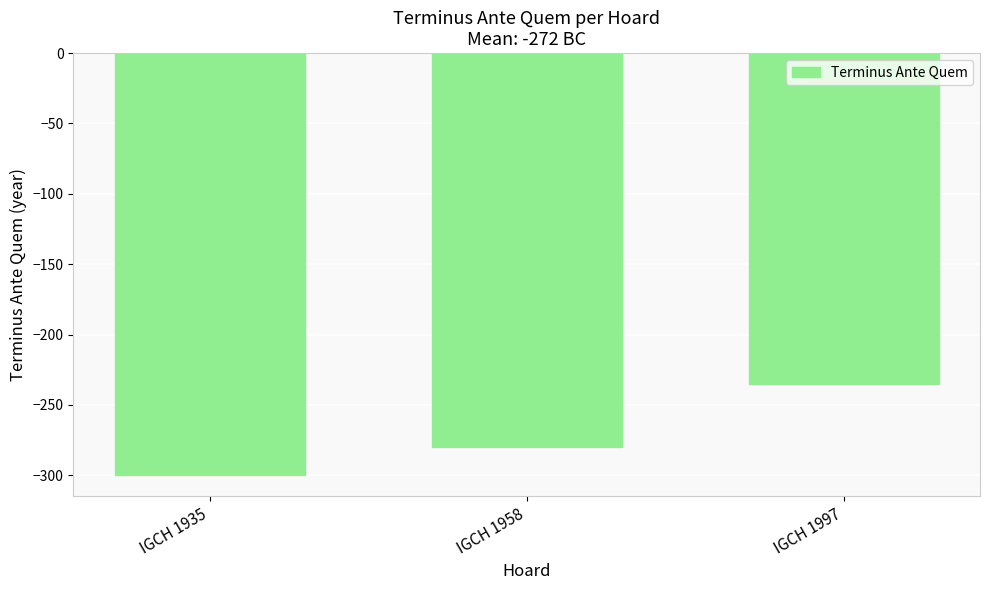

Rank the categories by value from lowest to highest.

IGCH 1935, IGCH 1958, IGCH 1997